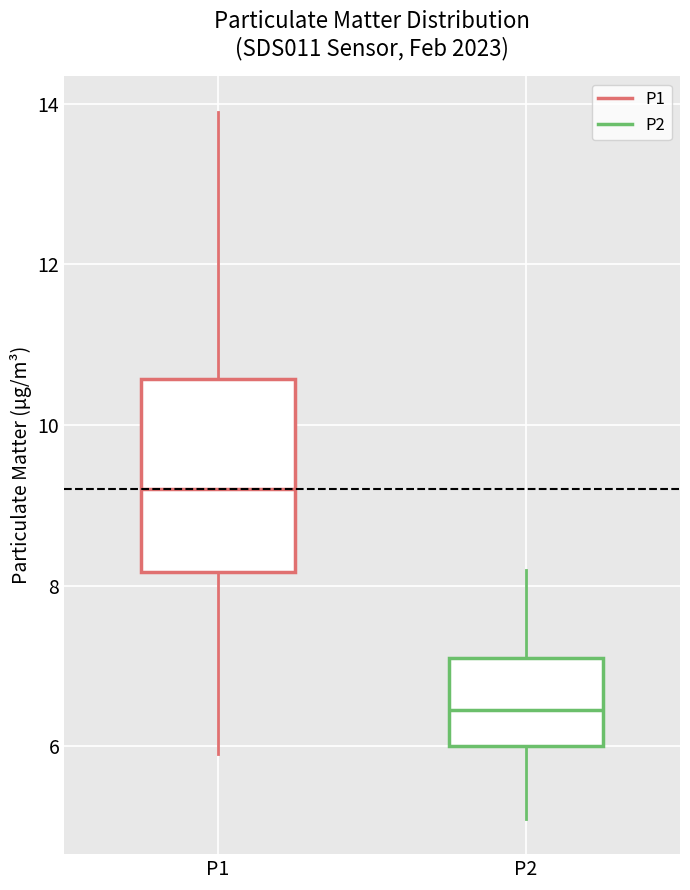

Which box is the tallest, from its lower edge to its upper edge?

P1